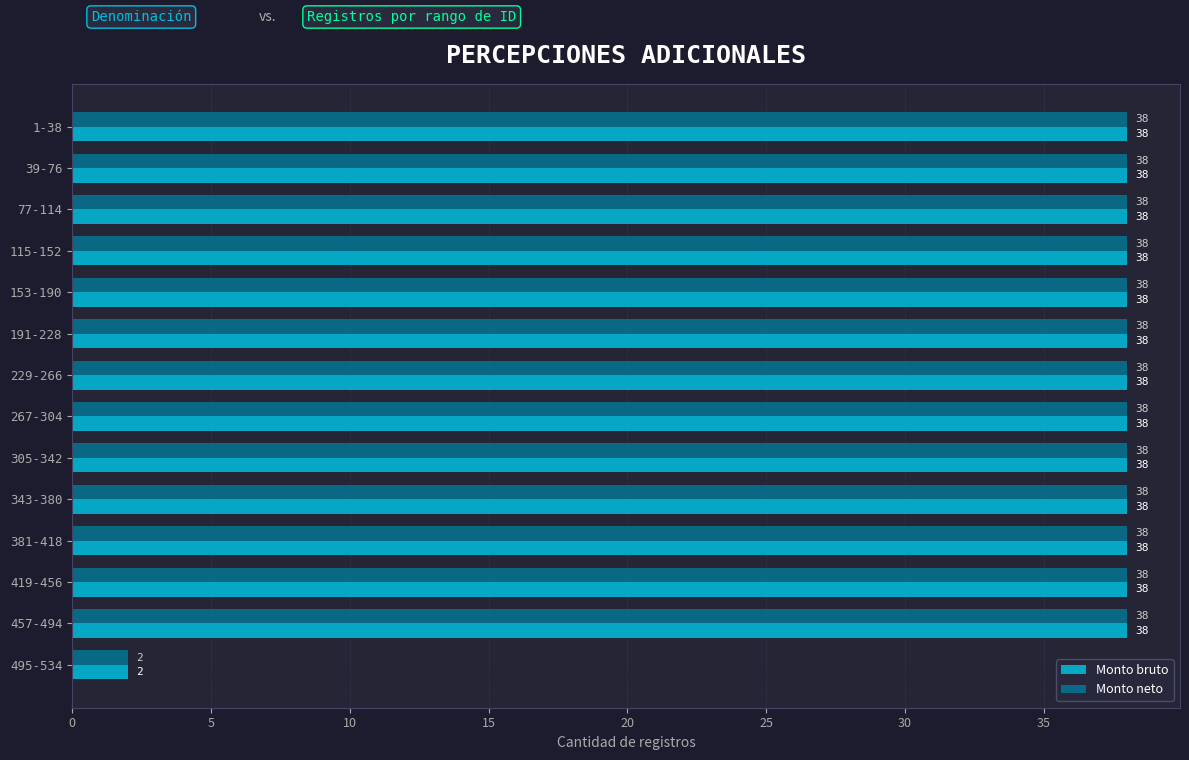

What is the approximate value of Monto neto at 305-342, to the nearest 5?

40